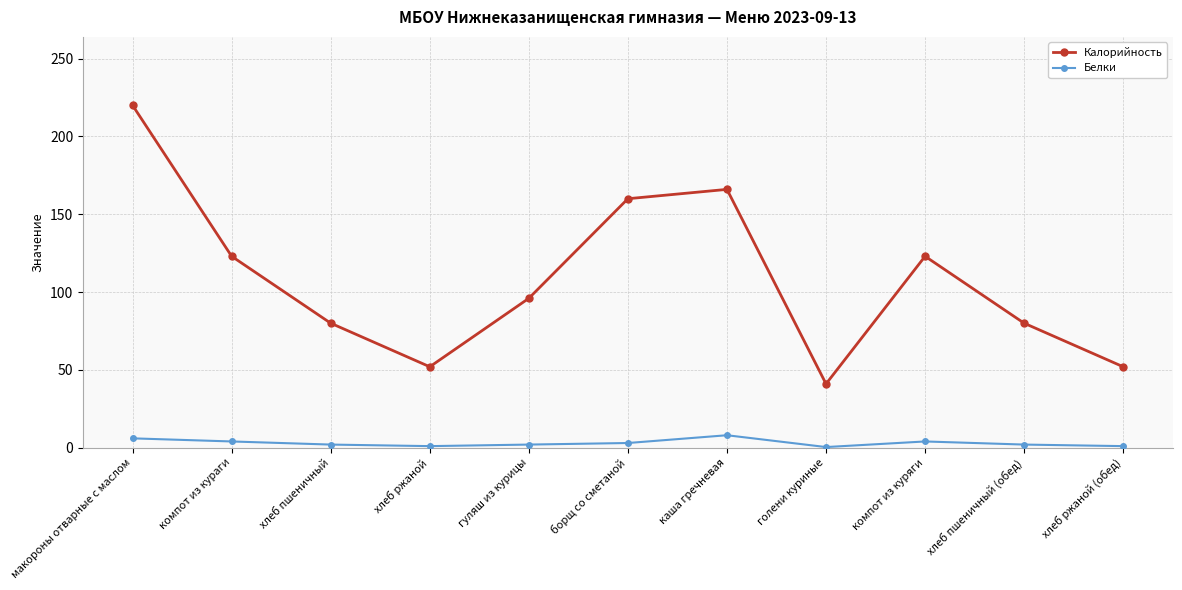

Where does the Калорийность series first go above 96?

макороны отварные с маслом